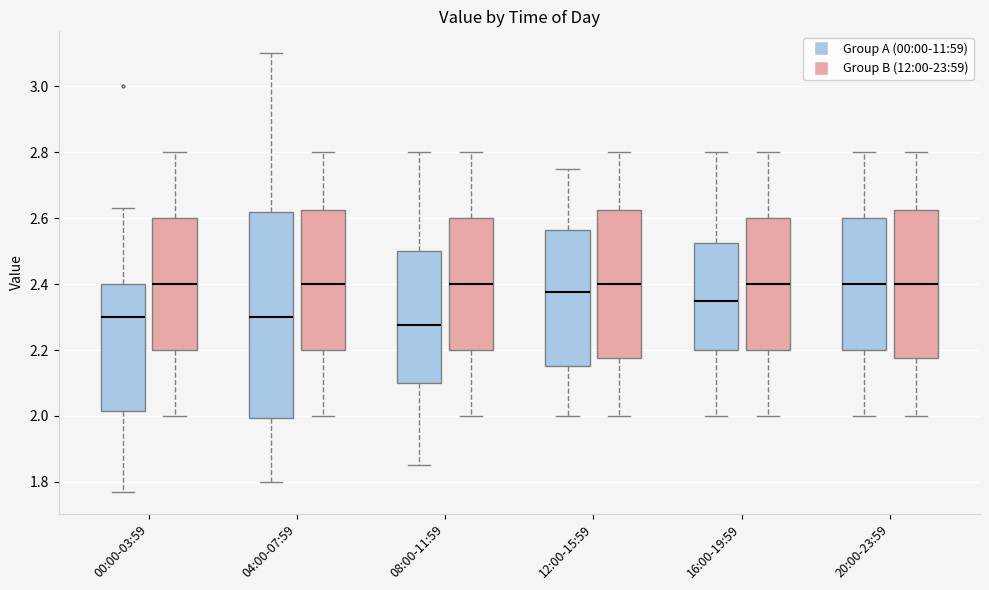

Reading left to right, read every box against the y-axis: the position of its median line, the range the box covers, and the ends of its whiskers. The values are not printed on the chart, so give them approximately, as read against the axis.

00:00-03:59 (Group A (00:00-11:59)): median 2.30, box 2.02 to 2.40, whiskers 1.78 to 2.64
00:00-03:59 (Group B (12:00-23:59)): median 2.40, box 2.20 to 2.60, whiskers 2.00 to 2.80
04:00-07:59 (Group A (00:00-11:59)): median 2.30, box 2.00 to 2.62, whiskers 1.80 to 3.10
04:00-07:59 (Group B (12:00-23:59)): median 2.40, box 2.20 to 2.62, whiskers 2.00 to 2.80
08:00-11:59 (Group A (00:00-11:59)): median 2.28, box 2.10 to 2.50, whiskers 1.86 to 2.80
08:00-11:59 (Group B (12:00-23:59)): median 2.40, box 2.20 to 2.60, whiskers 2.00 to 2.80
12:00-15:59 (Group A (00:00-11:59)): median 2.38, box 2.16 to 2.56, whiskers 2.00 to 2.76
12:00-15:59 (Group B (12:00-23:59)): median 2.40, box 2.18 to 2.62, whiskers 2.00 to 2.80
16:00-19:59 (Group A (00:00-11:59)): median 2.36, box 2.20 to 2.52, whiskers 2.00 to 2.80
16:00-19:59 (Group B (12:00-23:59)): median 2.40, box 2.20 to 2.60, whiskers 2.00 to 2.80
20:00-23:59 (Group A (00:00-11:59)): median 2.40, box 2.20 to 2.60, whiskers 2.00 to 2.80
20:00-23:59 (Group B (12:00-23:59)): median 2.40, box 2.18 to 2.62, whiskers 2.00 to 2.80